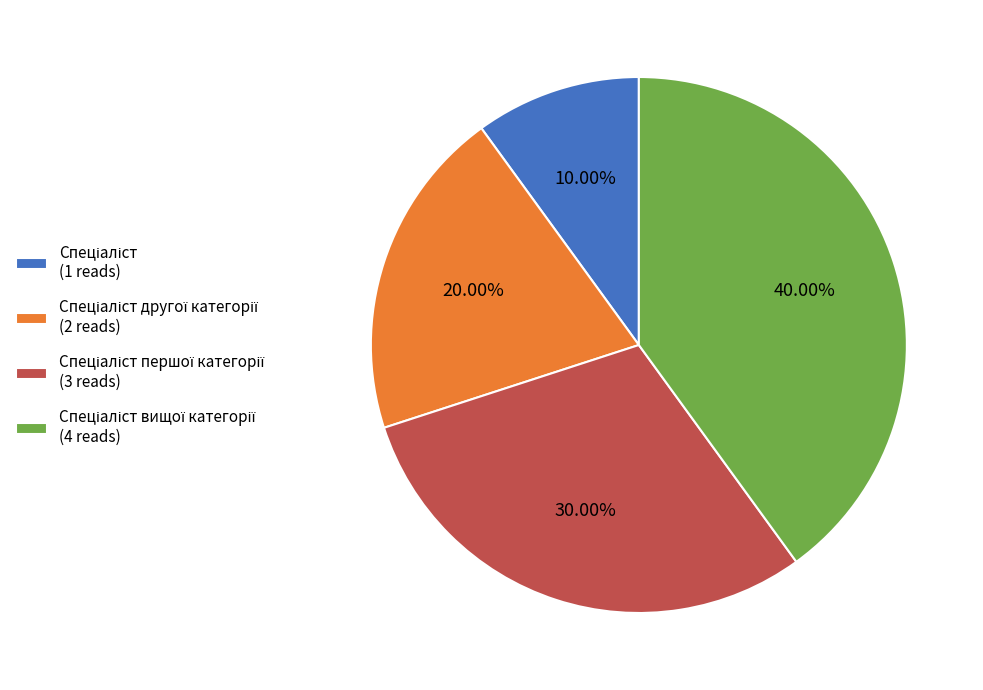

Is there any slice that represents more than half of the pie?

No